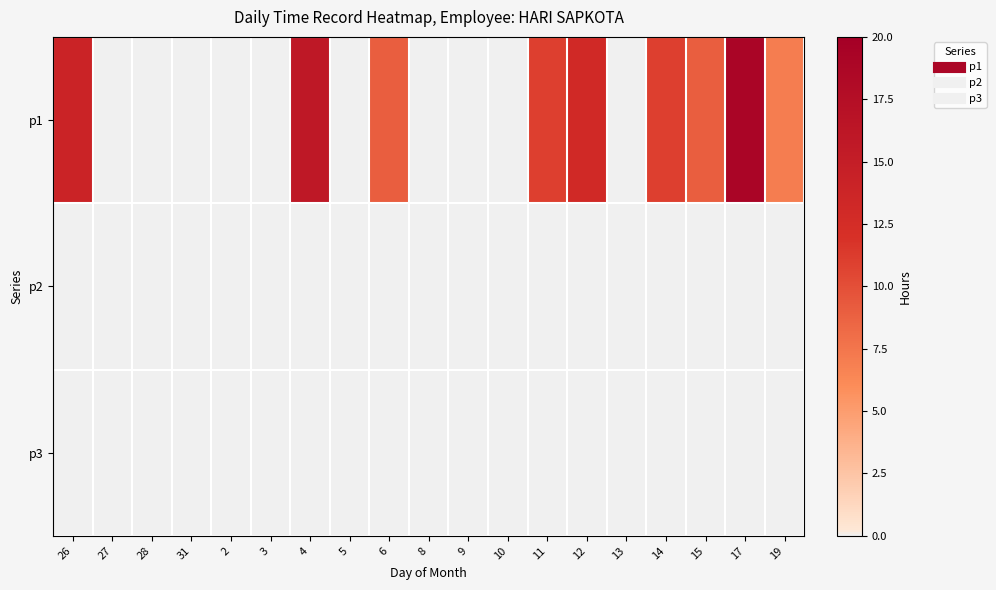

Rank the series at 4 from highest to lowest value.

p1, p2, p3